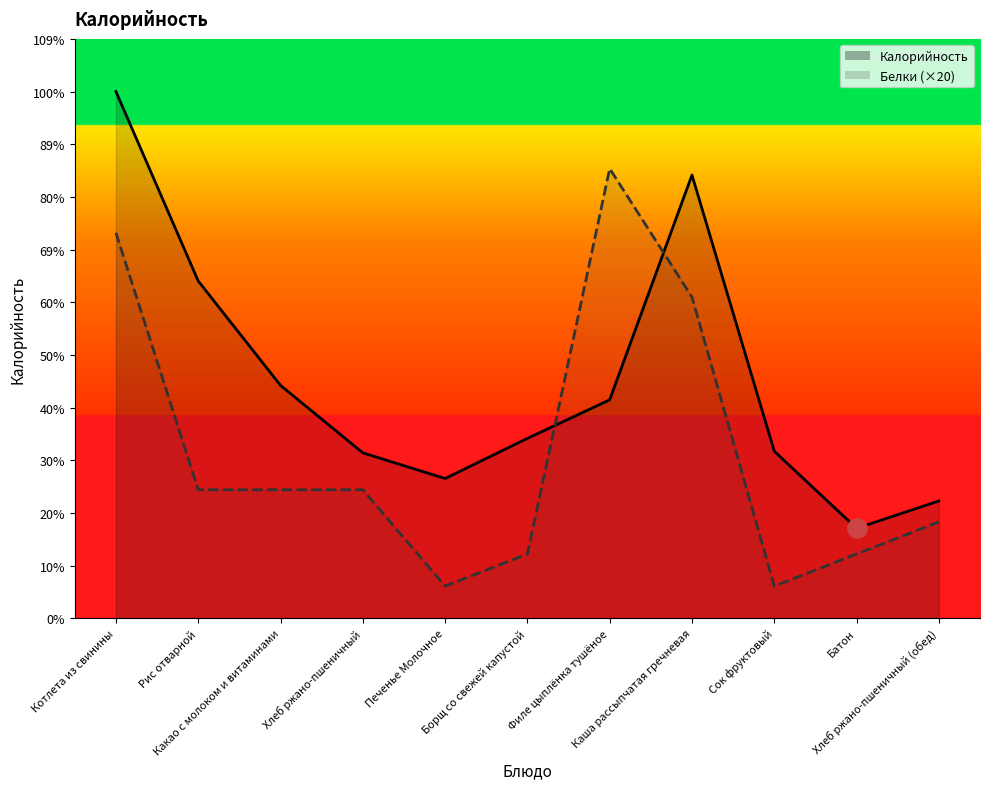

True or false: Калорийность and Белки (×20) cross at least once.

True